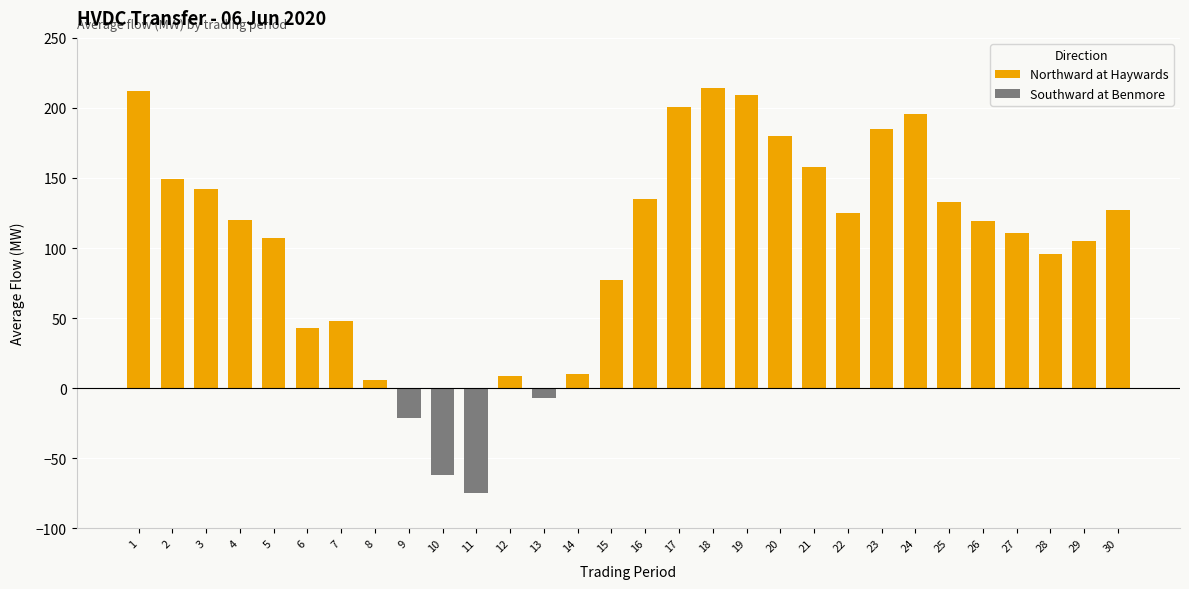

At which category does the chart reach its minimum across all series?

11